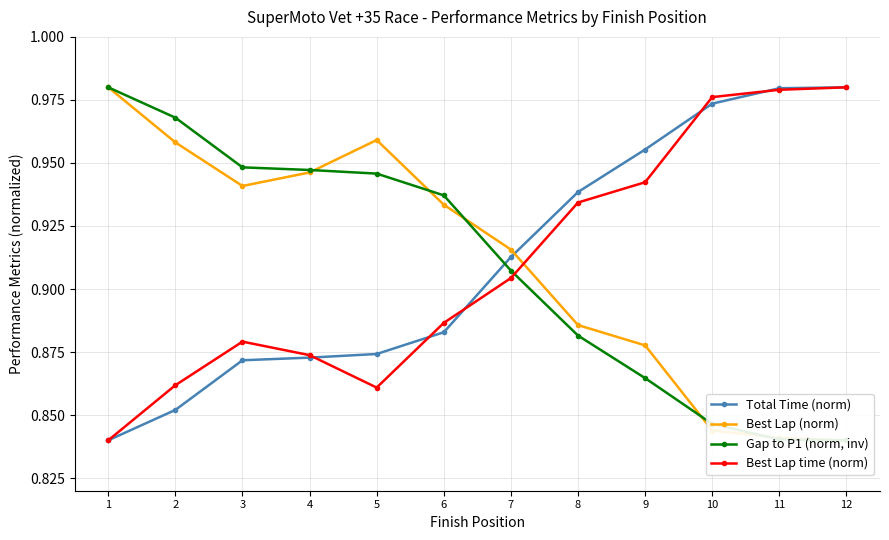

List the series in order of their peak value, highest first.

Total Time (norm), Best Lap (norm), Gap to P1 (norm, inv), Best Lap time (norm)